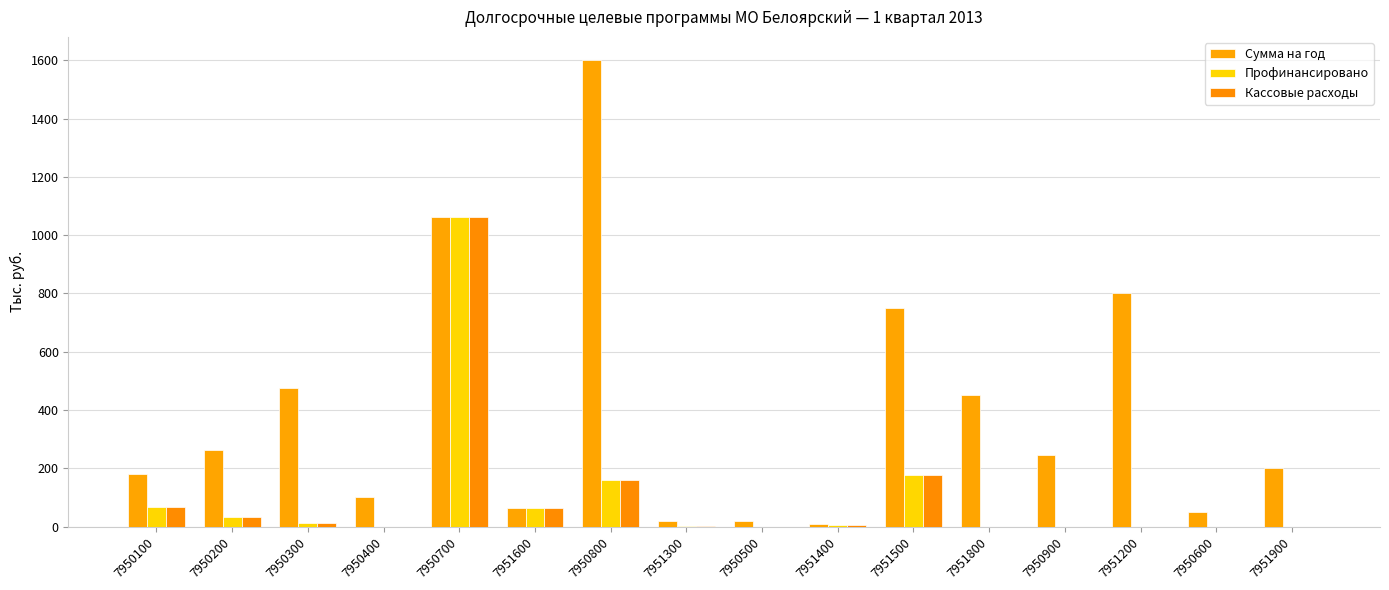

What is the total value across all series at 7951200?

800.0